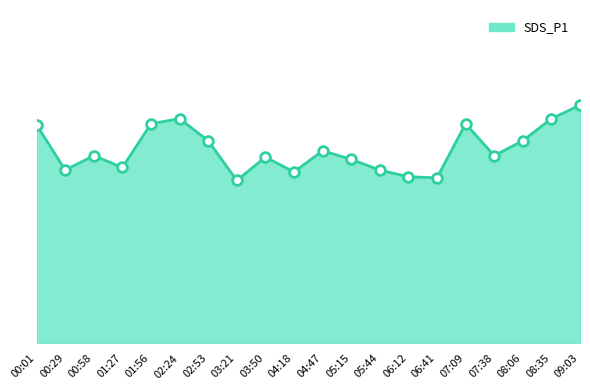

Is it true that the value at 02:24 is 10.9?

False